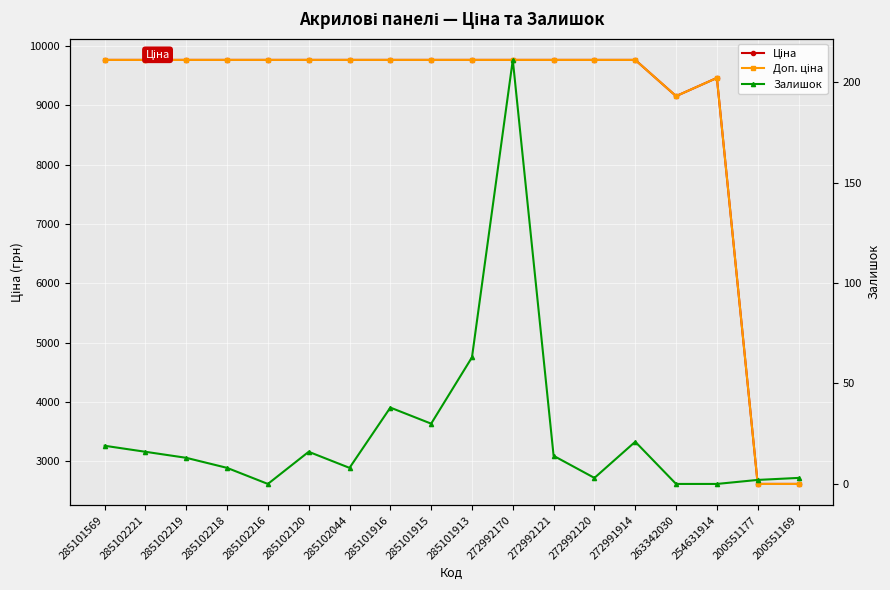

Reading right to left, what are all the values shown in this chart?

Ціна: 200551169=2621.3	200551177=2621.3	254631914=9460.9	263342030=9154.5	272991914=9764.4	272992120=9764.4	272992121=9764.4	272992170=9764.4	285101913=9764.4	285101915=9764.4	285101916=9764.4	285102044=9764.4	285102120=9764.4	285102216=9764.4	285102218=9764.4	285102219=9764.4	285102221=9764.4	285101569=9764.4
Доп. ціна: 200551169=2621.0	200551177=2621.0	254631914=9460.9	263342030=9154.5	272991914=9764.4	272992120=9764.4	272992121=9764.4	272992170=9764.4	285101913=9764.4	285101915=9764.4	285101916=9764.4	285102044=9764.4	285102120=9764.4	285102216=9764.4	285102218=9764.4	285102219=9764.4	285102221=9764.4	285101569=9764.4
Залишок: 200551169=3.0	200551177=2.0	254631914=0.0	263342030=0.0	272991914=21.0	272992120=3.0	272992121=14.0	272992170=211.0	285101913=63.0	285101915=30.0	285101916=38.0	285102044=8.0	285102120=16.0	285102216=0.0	285102218=8.0	285102219=13.0	285102221=16.0	285101569=19.0